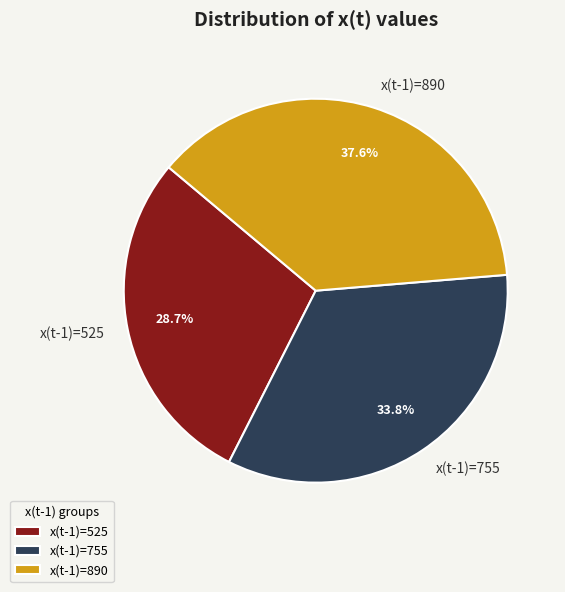

Between x(t-1)=755 and x(t-1)=890, which is larger?

x(t-1)=890